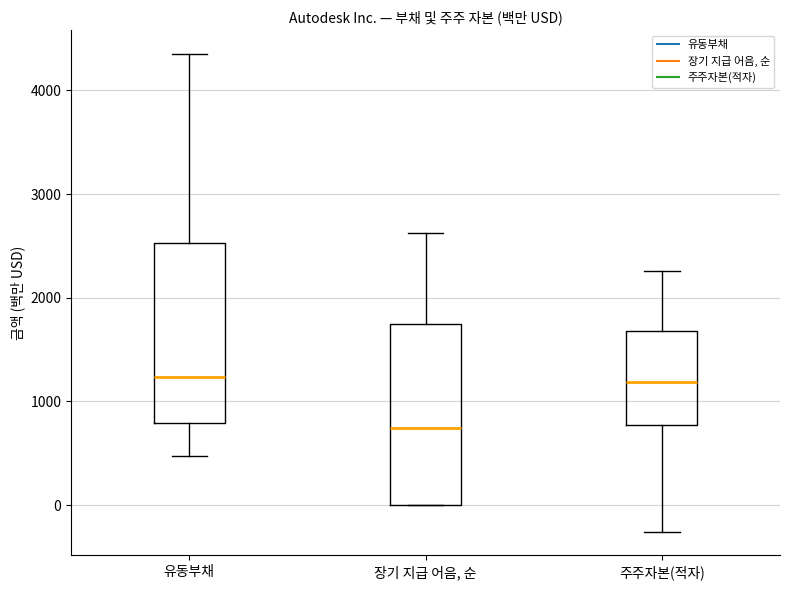

Reading left to right, transcribe this box plot: for each box, give where its median line is, the range the box spans, and where its two whiskers end, as read against the y-axis. The values are not printed on the chart, so give them approximately, as read against the axis.

유동부채: median 1200, box 800 to 2500, whiskers 500 to 4400
장기 지급 어음, 순: median 700, box 0 to 1700, whiskers 0 to 2600
주주자본(적자): median 1200, box 800 to 1700, whiskers -300 to 2300